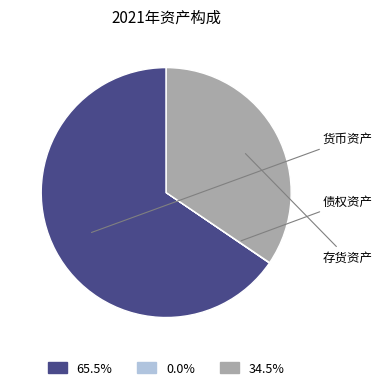

The 货币资产 slice represents 65% of the pie. True or false?

True